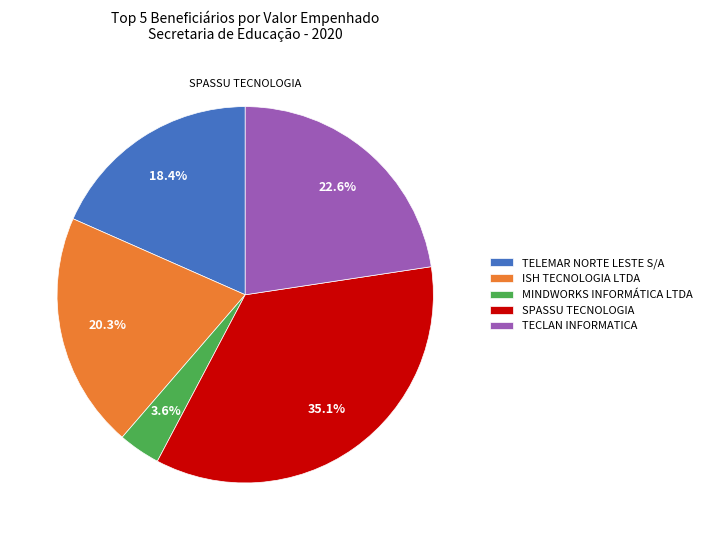

What is the ratio of the value at TELEMAR NORTE LESTE S/A to the value at MINDWORKS INFORMÁTICA LTDA?

5.1